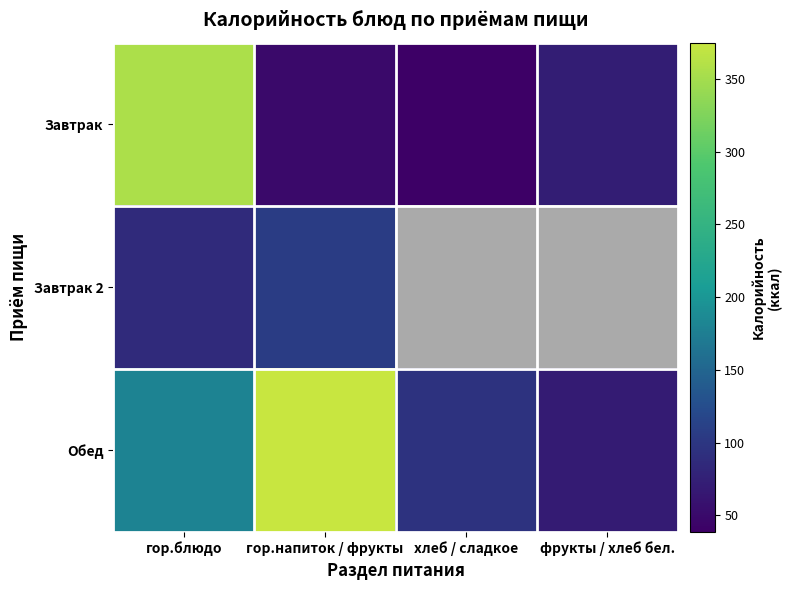

Is it true that Завтрак 2 equals 106.0 at гор.напиток / фрукты?

True